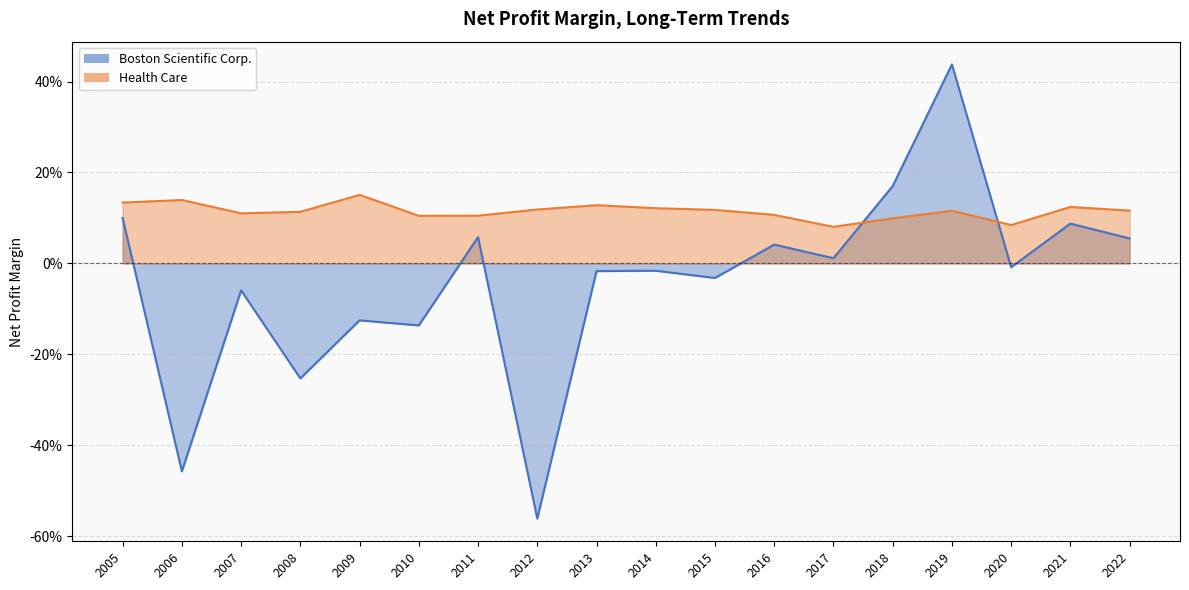

How many data points in Boston Scientific Corp. are above 0?

8